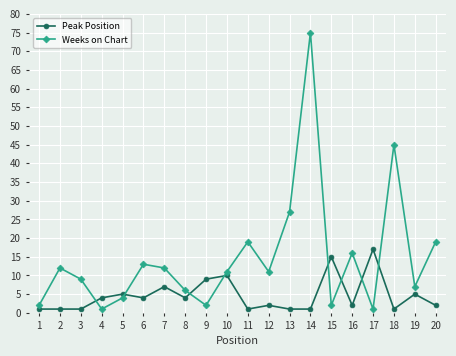

The value of Weeks on Chart at 17 is 63. True or false?

False